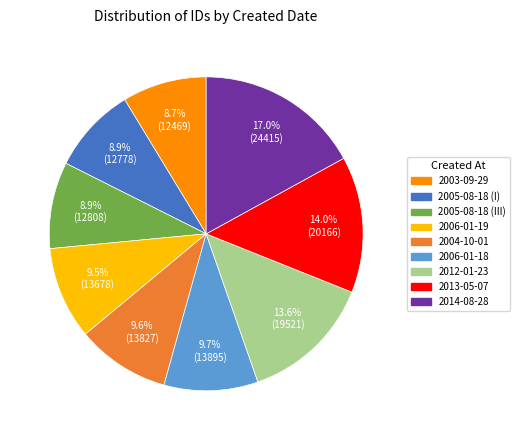

What is the largest slice in the pie chart?

2014-08-28